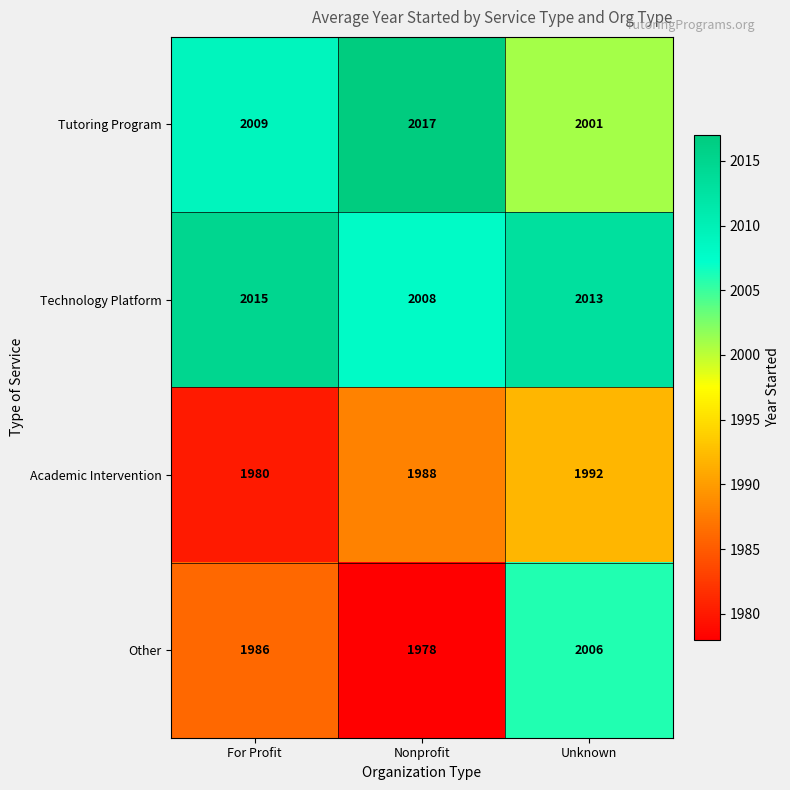

What value does the Other series have at Nonprofit, to the nearest 10?

1980